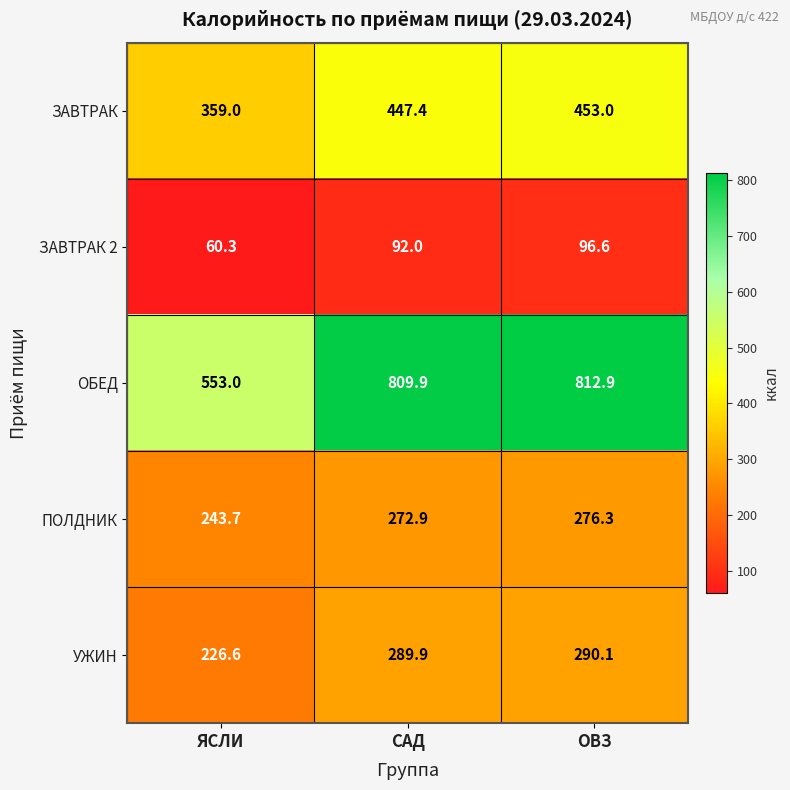

At how many categories does at least one series exceed 615?

2